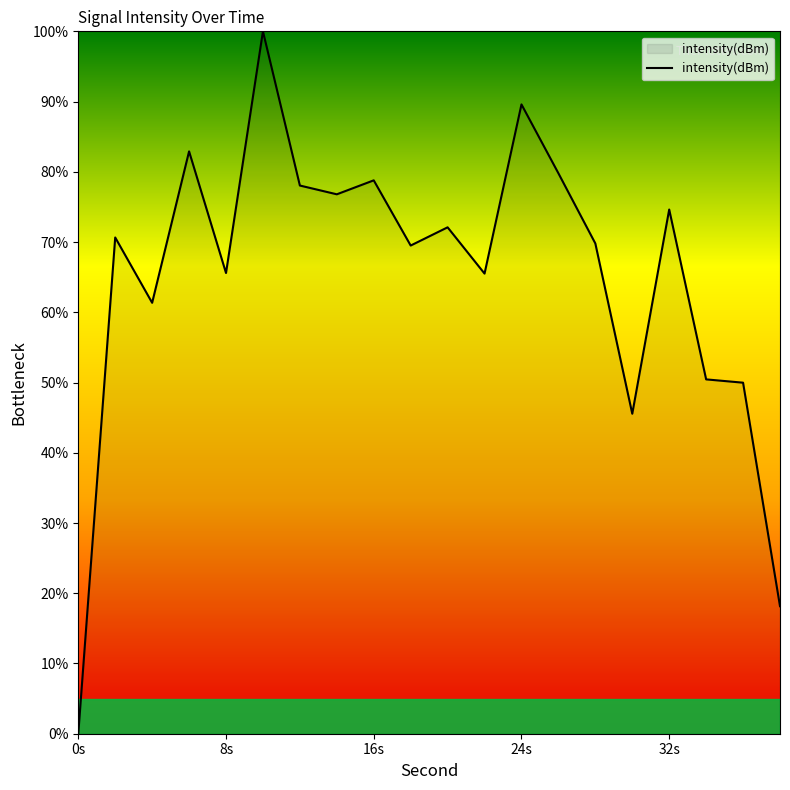

What is the maximum value shown in the chart?

100.0